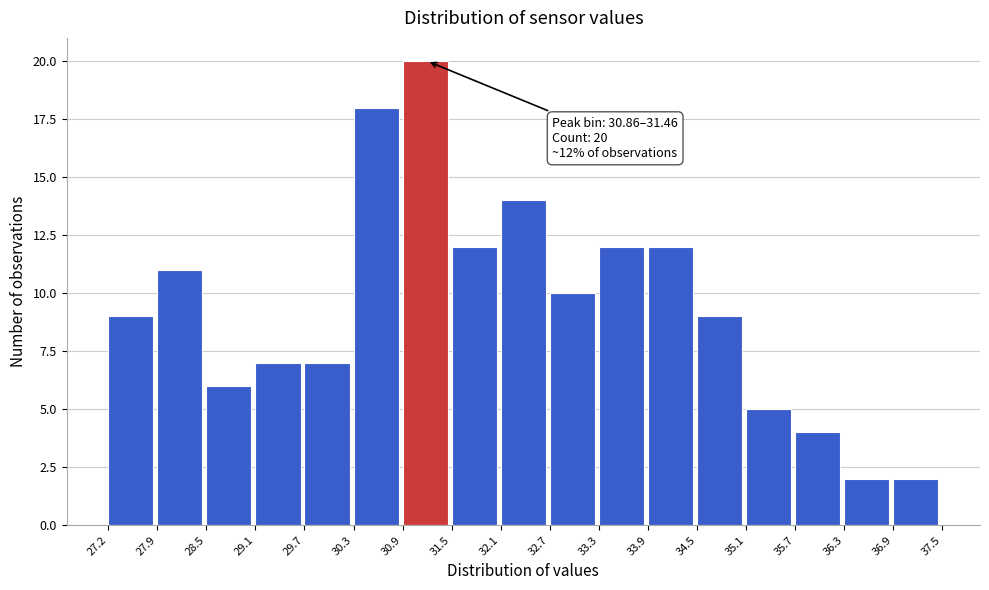

Which range on the x-axis has the tallest bar?

30.9 to 31.5